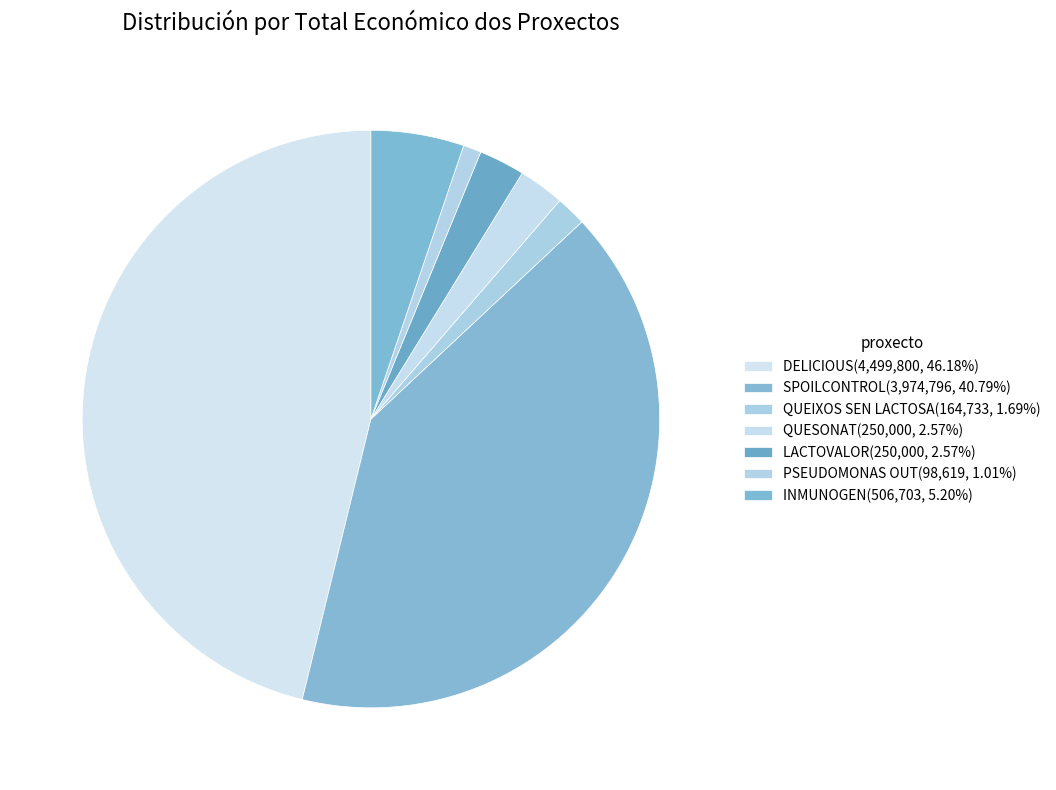

Is there a majority slice in this chart?

No